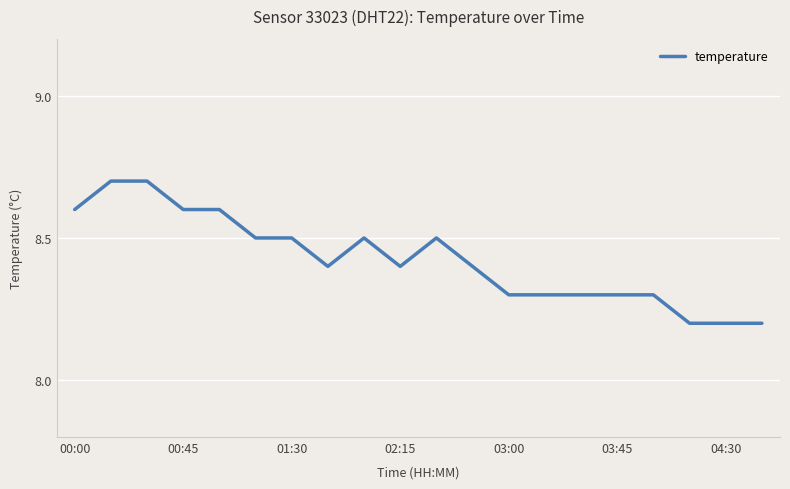

What is the highest value of the temperature series?

8.7